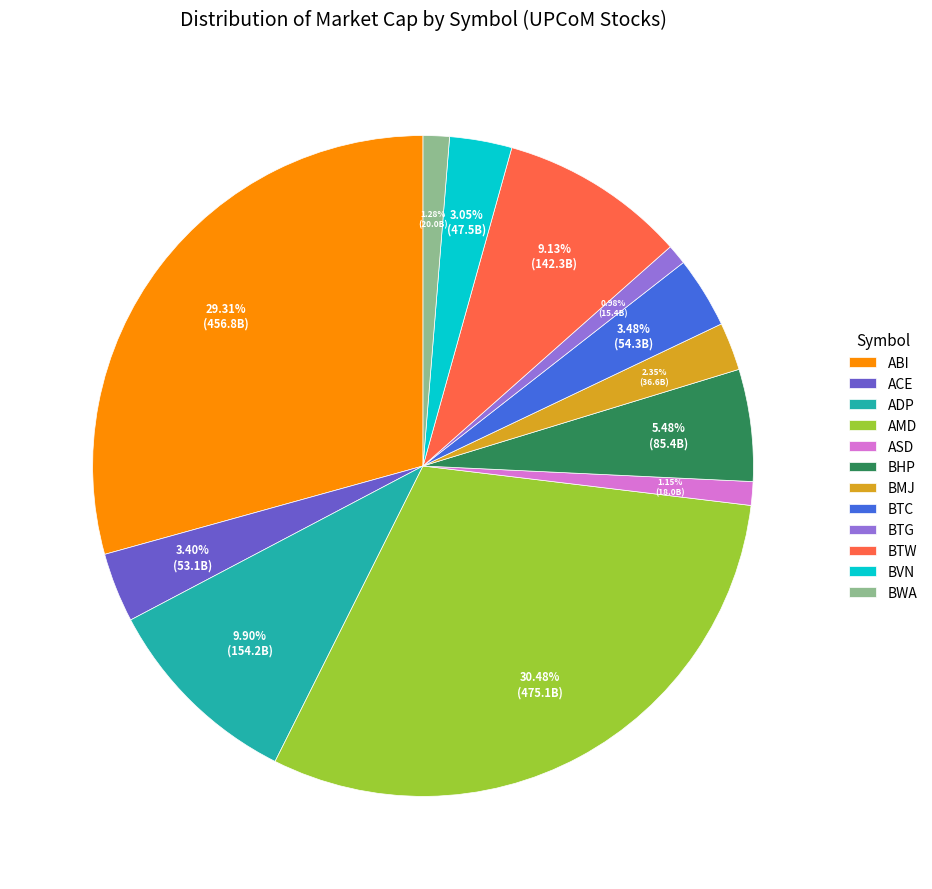

How many slices are in this pie chart?

12